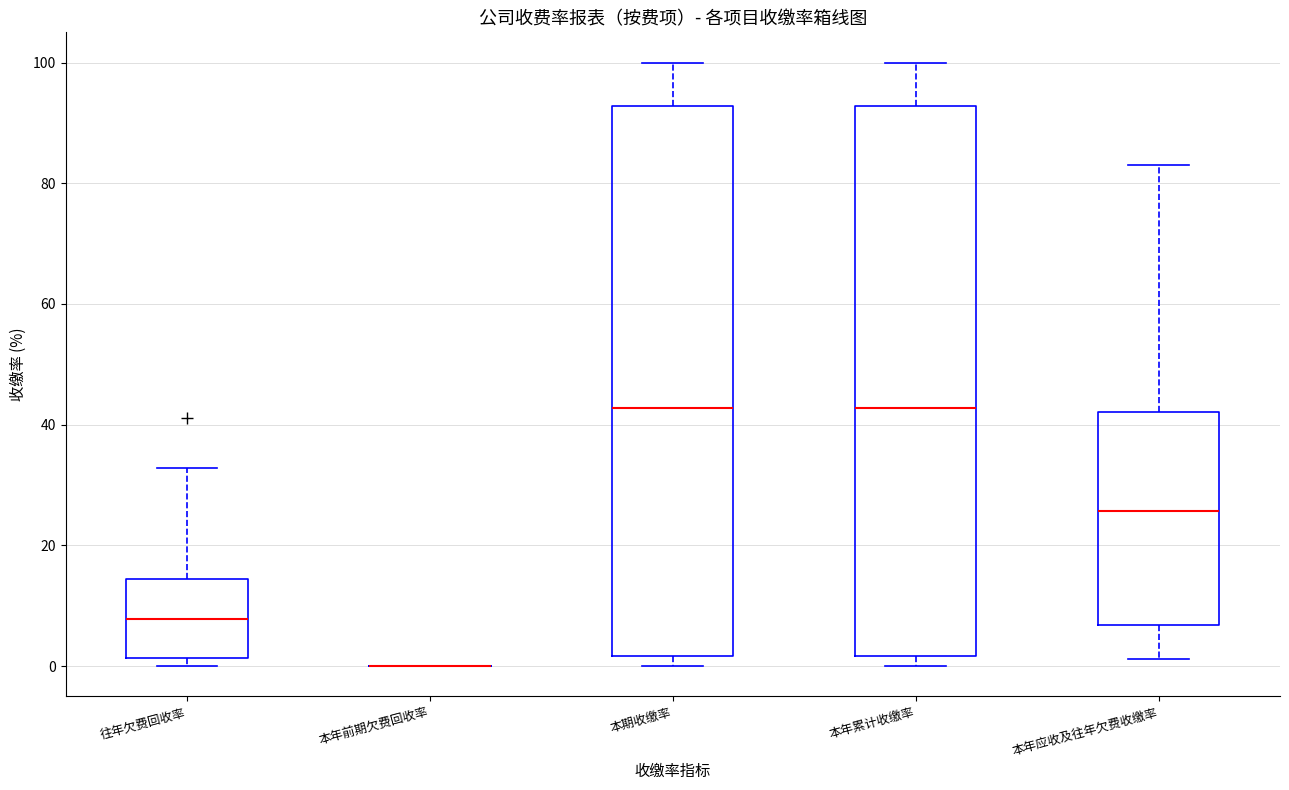

Reading left to right, read every box against the y-axis: the position of its median line, the range the box covers, and the ends of its whiskers. The values are not printed on the chart, so give them approximately, as read against the axis.

往年欠费回收率: median 8, box 2 to 14, whiskers 0 to 32
本年前期欠费回收率: box collapsed to a line at 0, whiskers 0 to 0
本期收缴率: median 42, box 2 to 92, whiskers 0 to 100
本年累计收缴率: median 42, box 2 to 92, whiskers 0 to 100
本年应收及往年欠费收缴率: median 26, box 6 to 42, whiskers 2 to 82